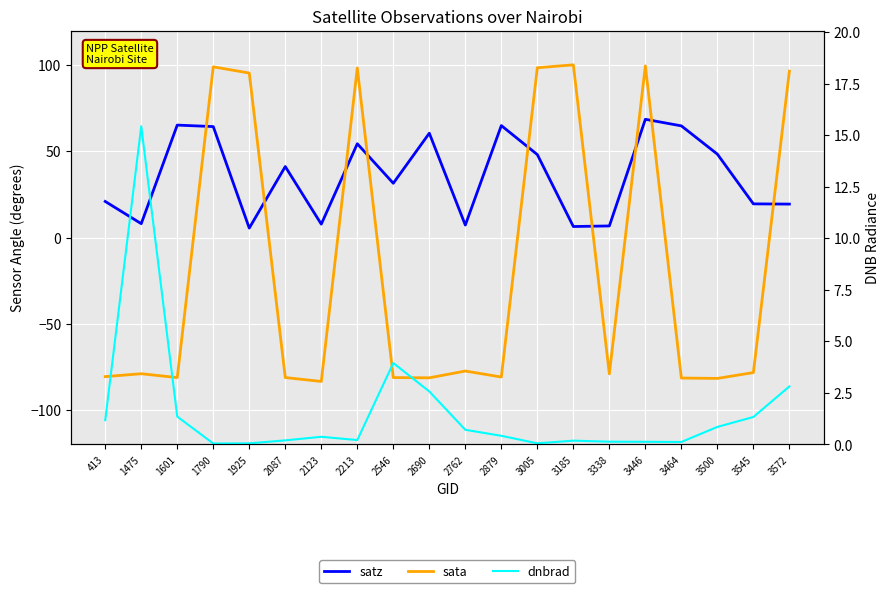

What is the value of the sata point at the 20th from the left?

96.6